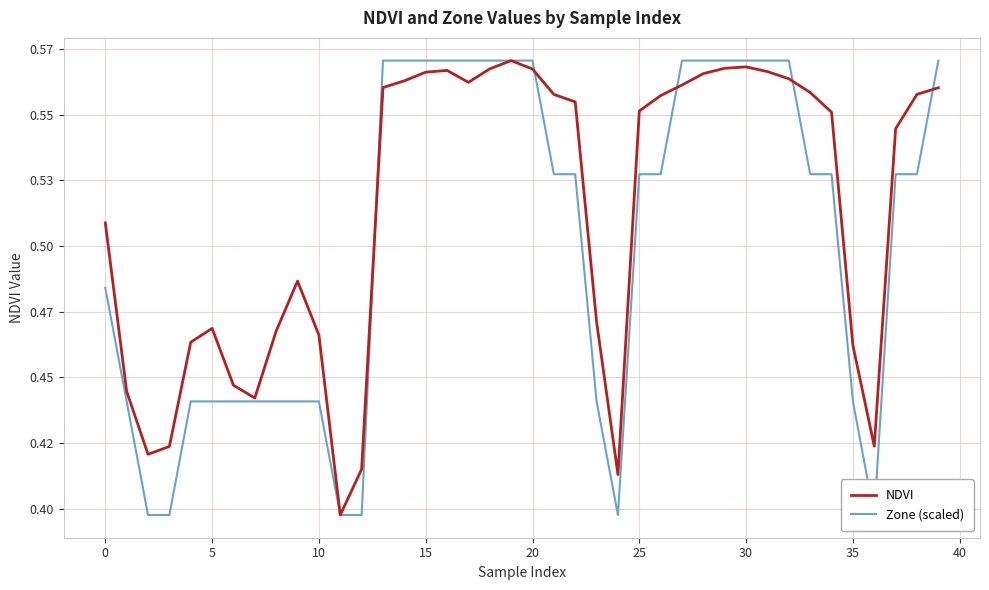

Which series has the largest total across all categories?

NDVI